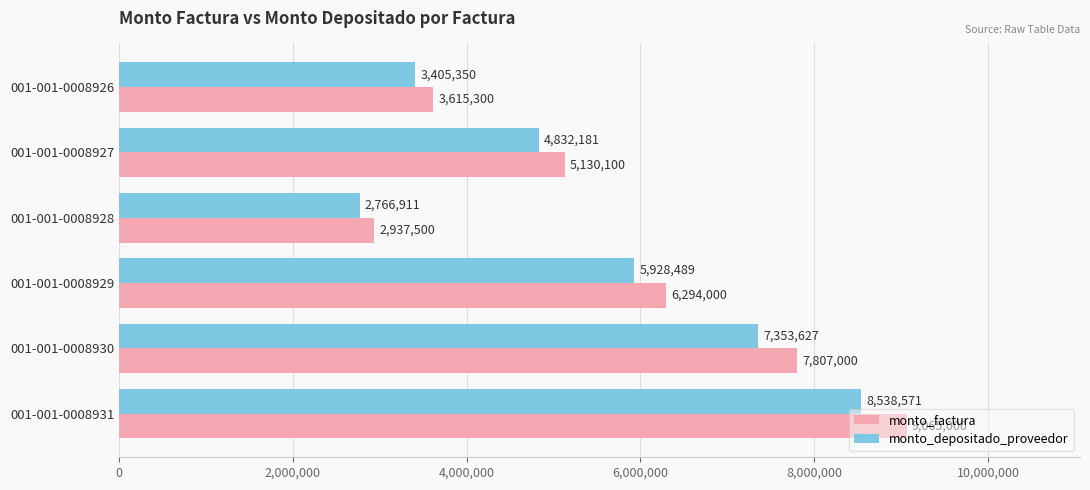

True or false: monto_depositado_proveedor has a value of 3405350 at 001-001-0008926.

True